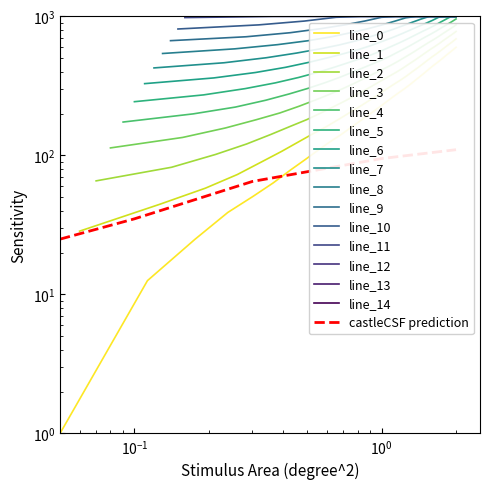

The chart shows a value of 22.4 at 218.2508. True or false?

False